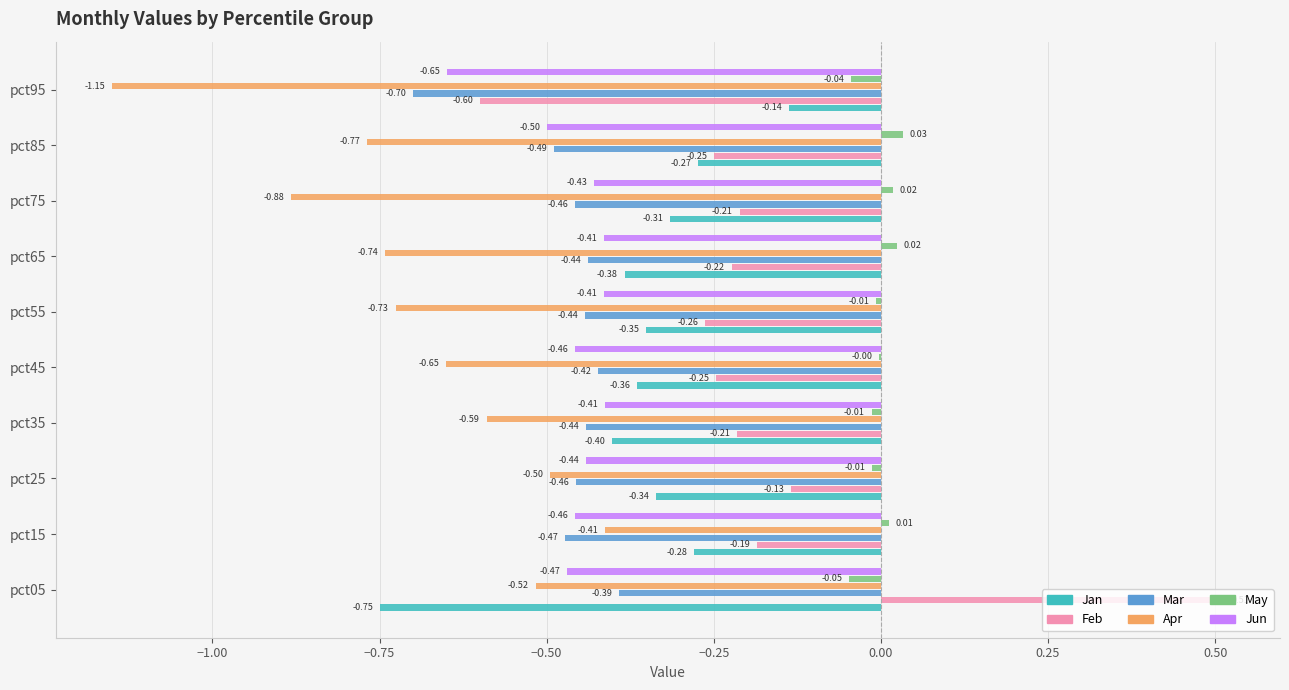

Which series has the largest total across all categories?

May